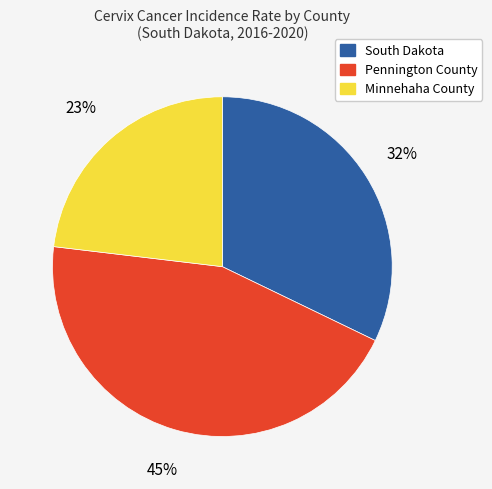

Which category has the smallest portion of the pie?

Minnehaha County